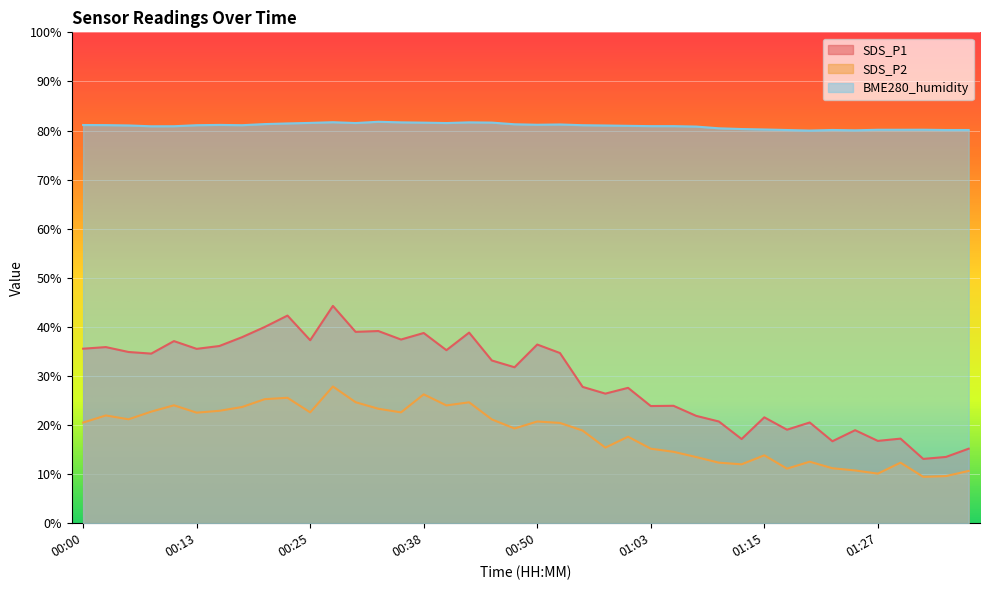

At which category does SDS_P1 reach its first local peak?

00:03